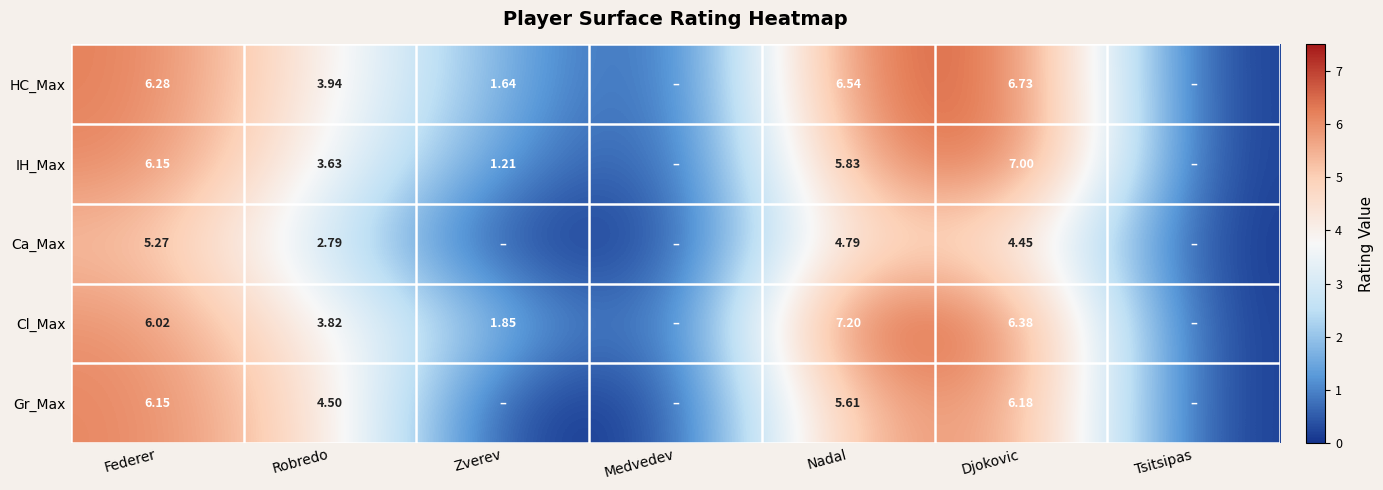

Which series changed the most between Federer and Robredo?

IH_Max